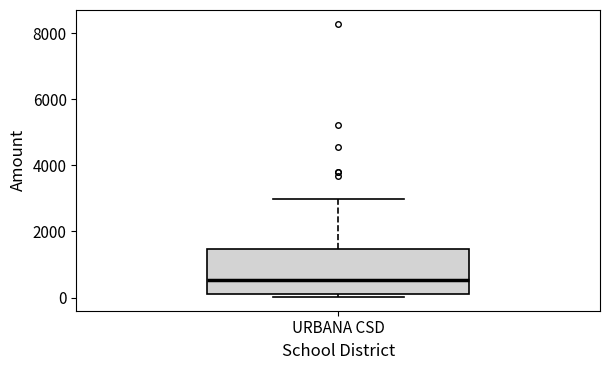

Transcribe this box plot: give where the median line is, the range the box spans, and where the two whiskers end, as read against the y-axis. The values are not printed on the chart, so give them approximately, as read against the axis.

median 600, box 200 to 1400, whiskers 0 to 3000